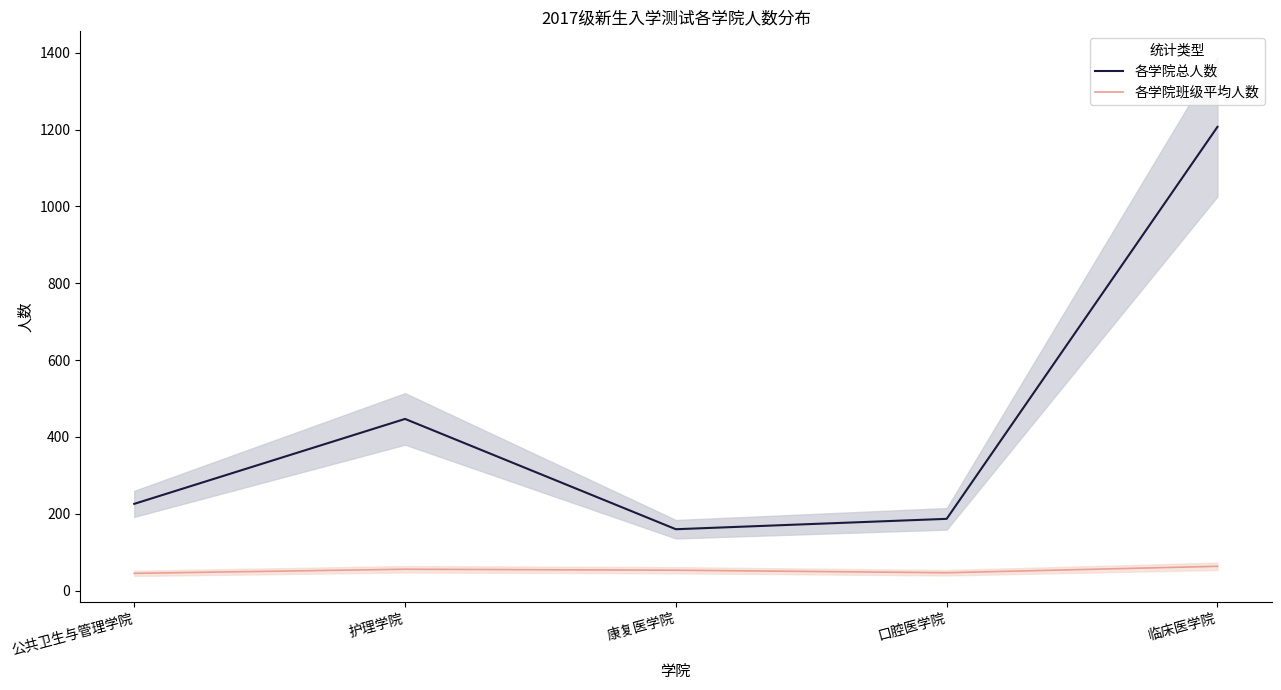

What is the label of the 1st point from the left?

公共卫生与管理学院